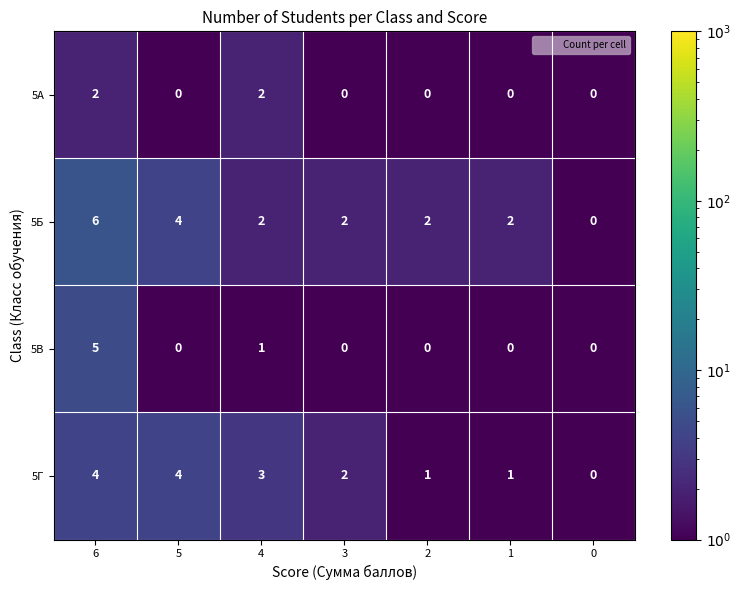

At which label is 5Г closest to 2?

3